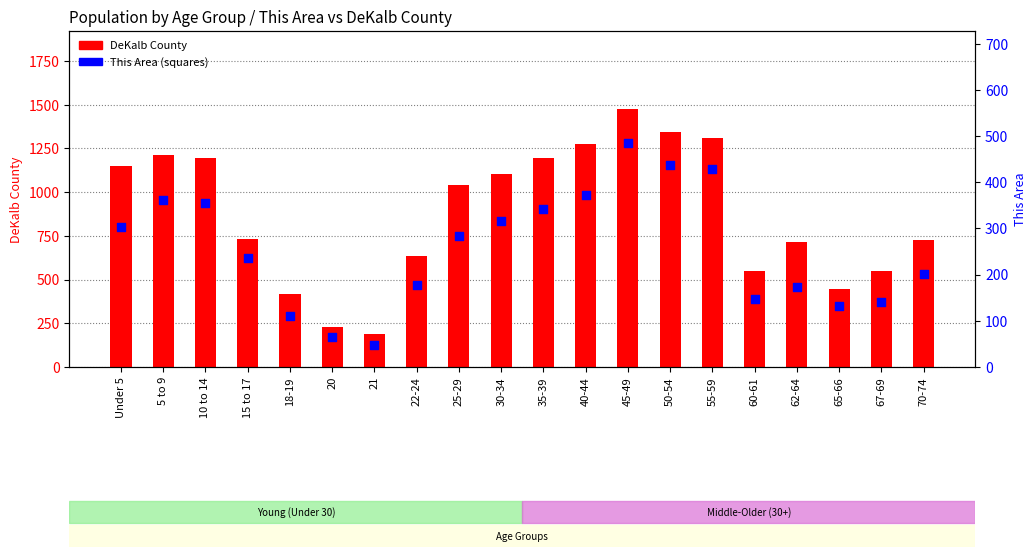

At how many categories does at least one series exceed 1430?

1